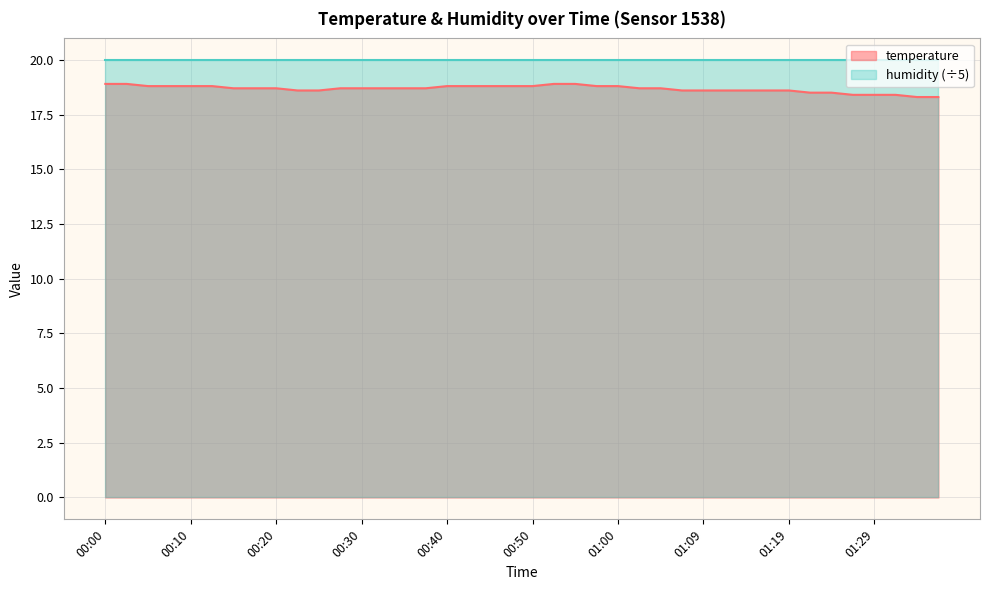

Does the chart display data point markers on the line(s)?

No